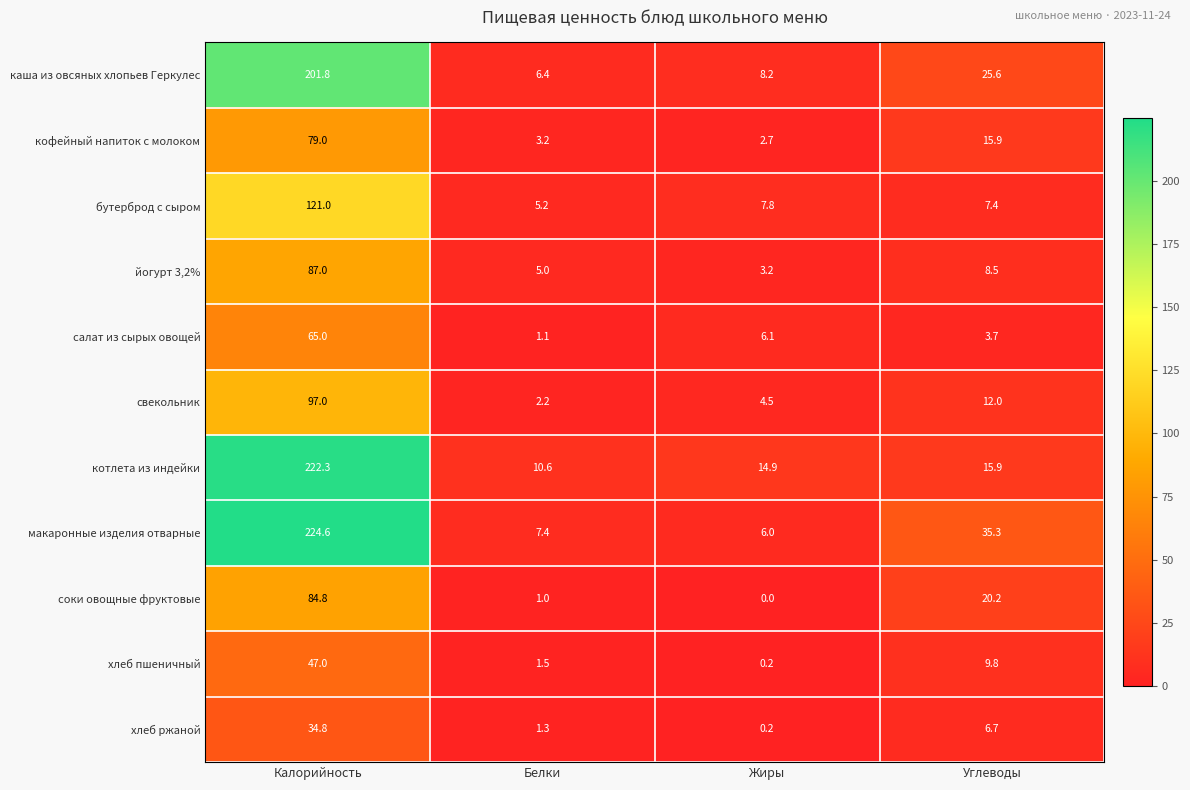

At which label does макаронные изделия отварные first exceed 35?

Калорийность